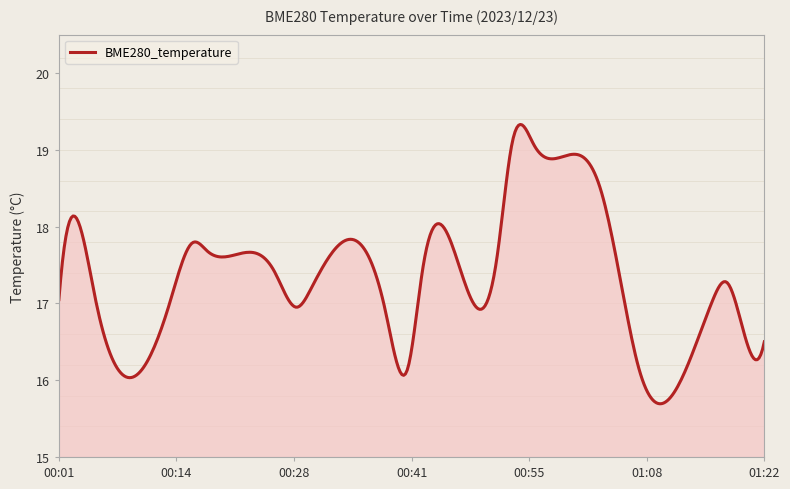

What is the difference between the maximum and minimum values?

3.6